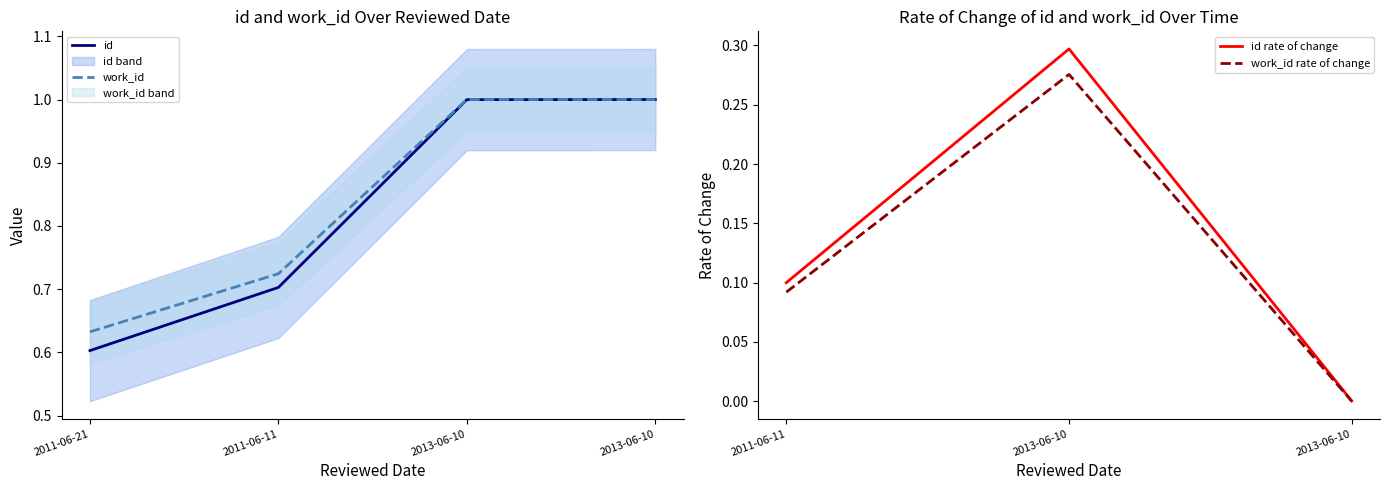

What is the sum of the work_id values at 2013-06-10 and 2011-06-11?

1.7